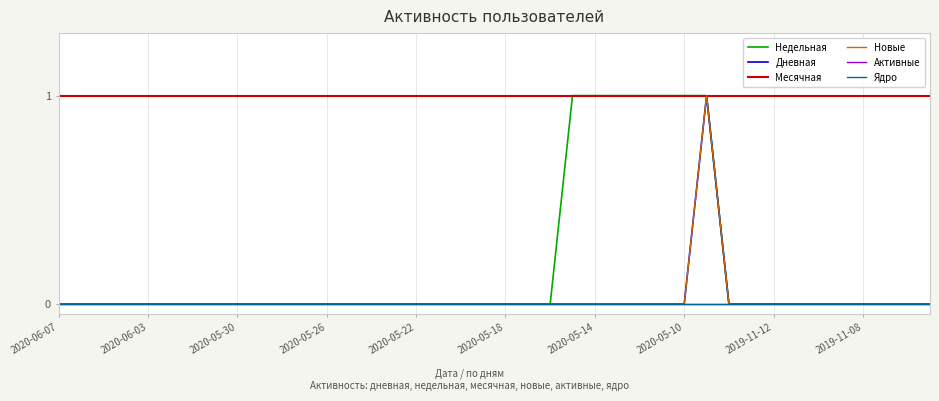

True or false: Месячная has more than 1 points higher than both neighbors.

False